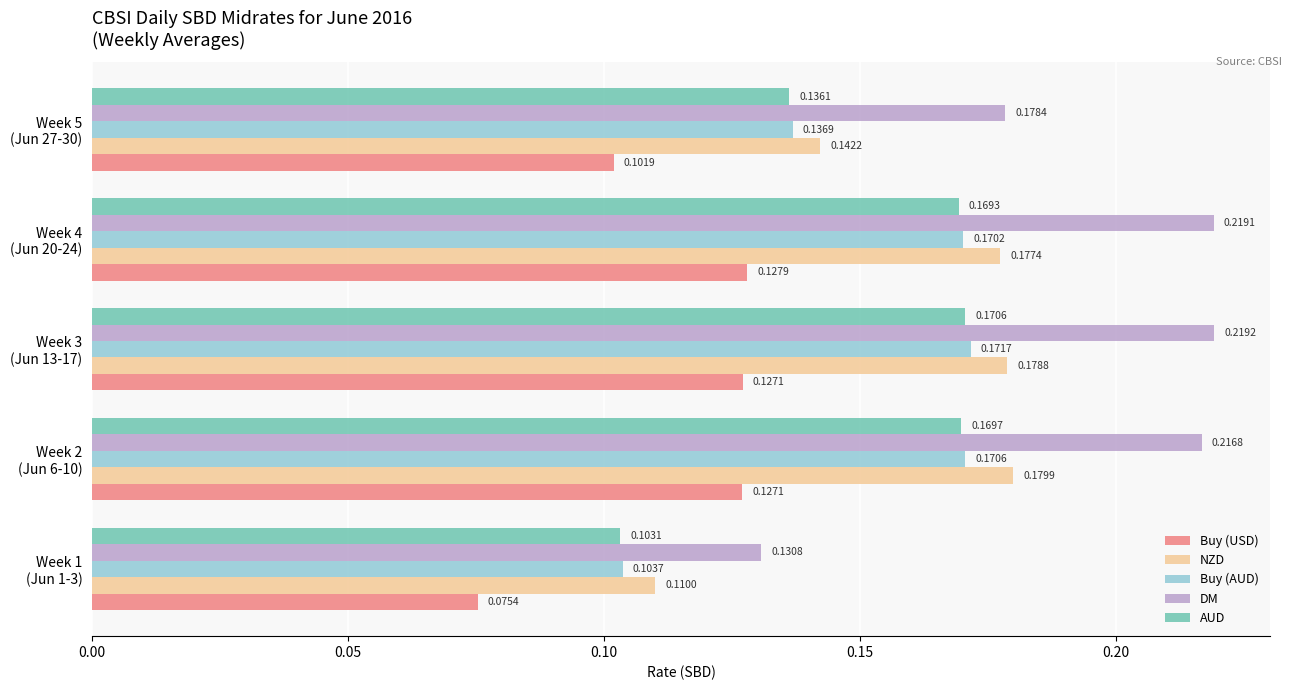

Rank the series by their maximum value, from lowest to highest.

Buy (USD), AUD, Buy (AUD), NZD, DM